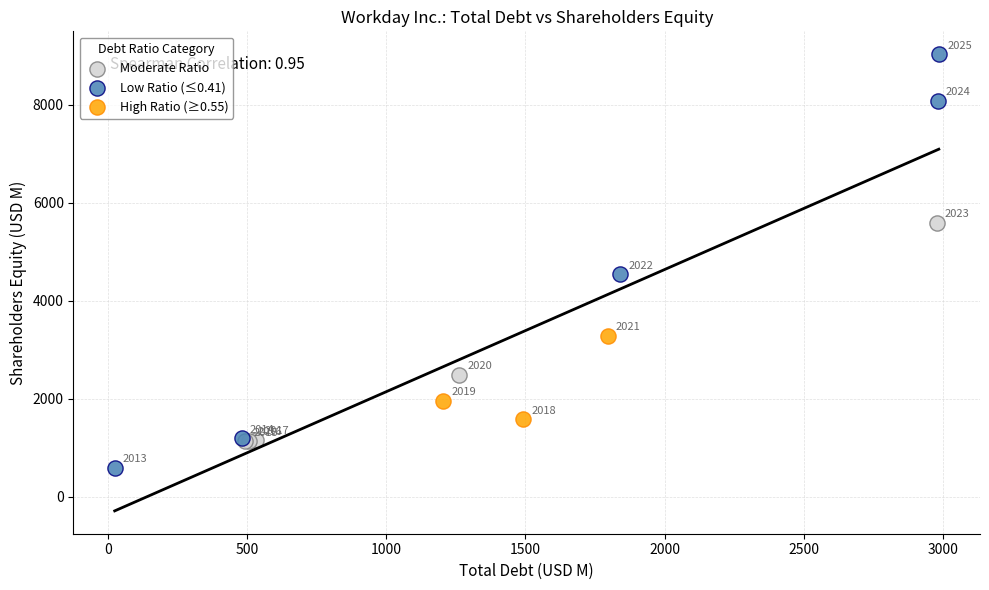

Which series contains the lowest Y value?

Low Ratio (≤0.41)